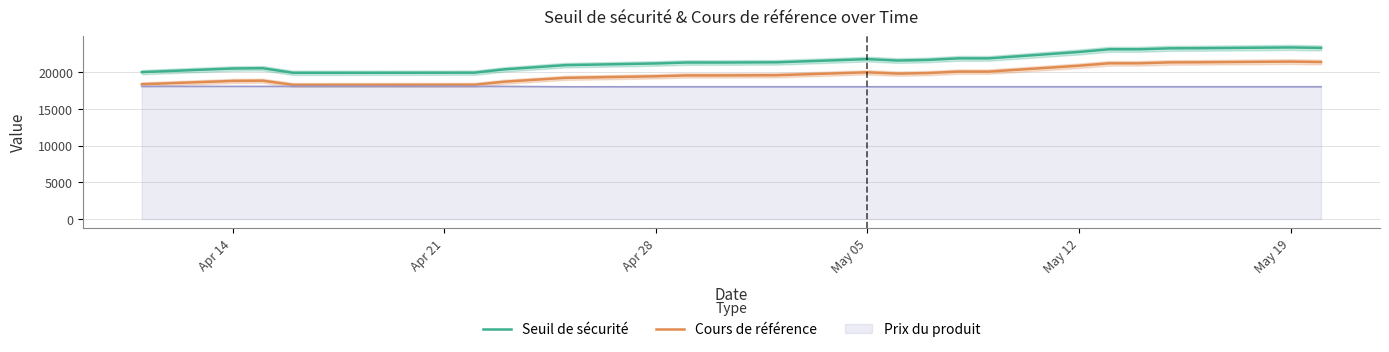

True or false: Prix du produit and Seuil de sécurité intersect in this chart.

False